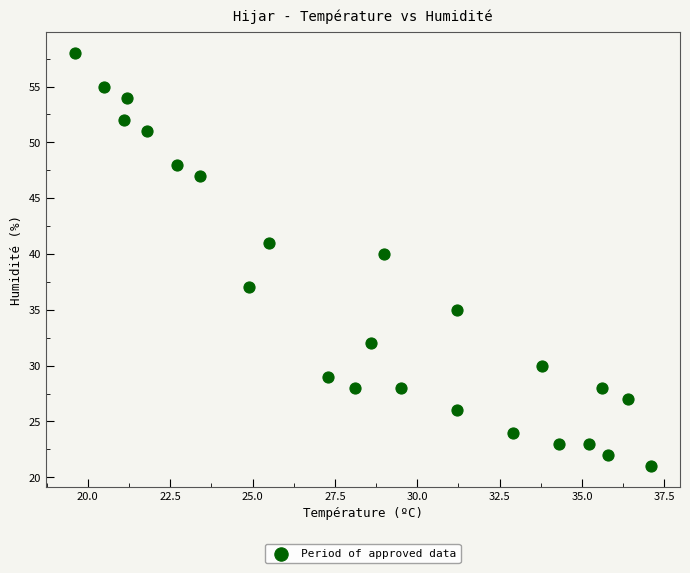

What Y value in the scatter plot is closest to 39?

40